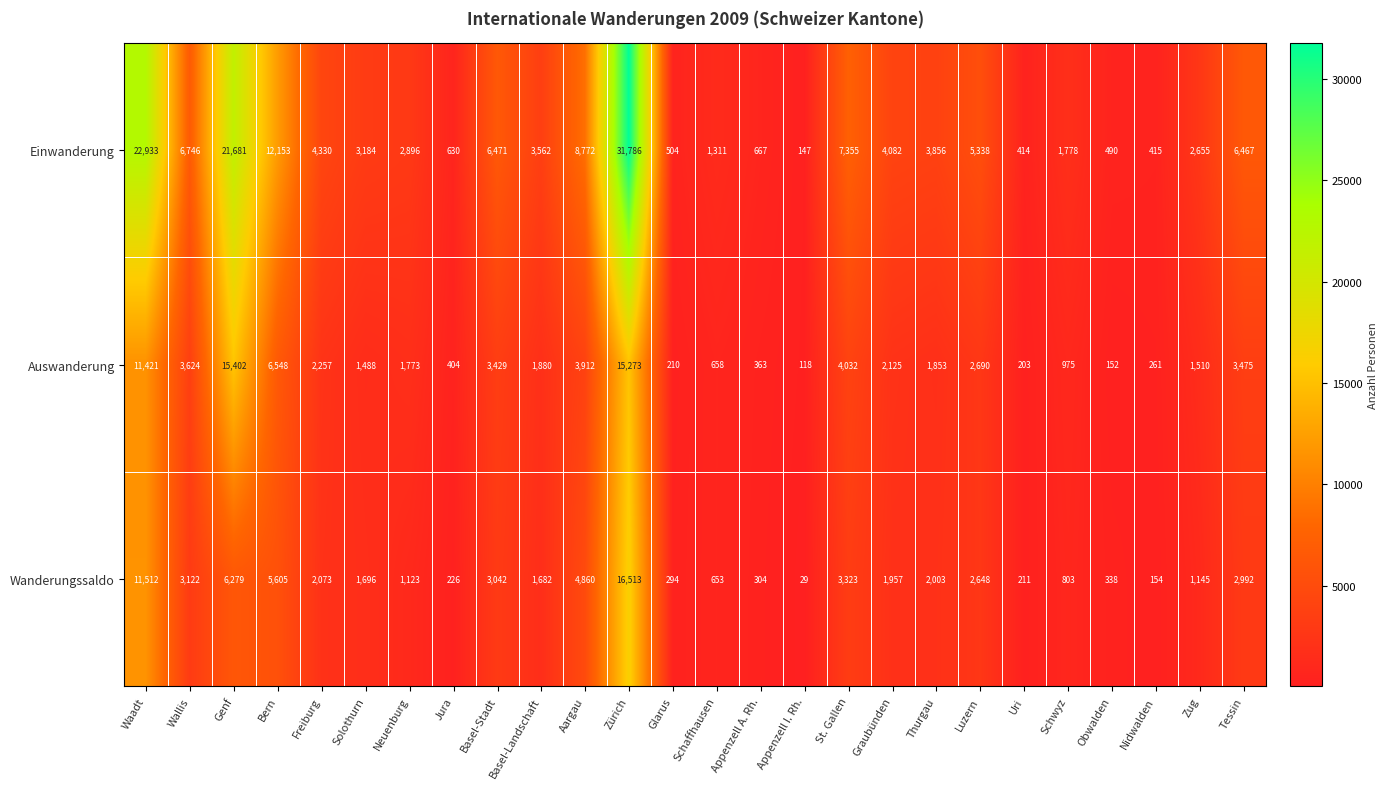

True or false: Einwanderung has a value of 11880 at St. Gallen.

False